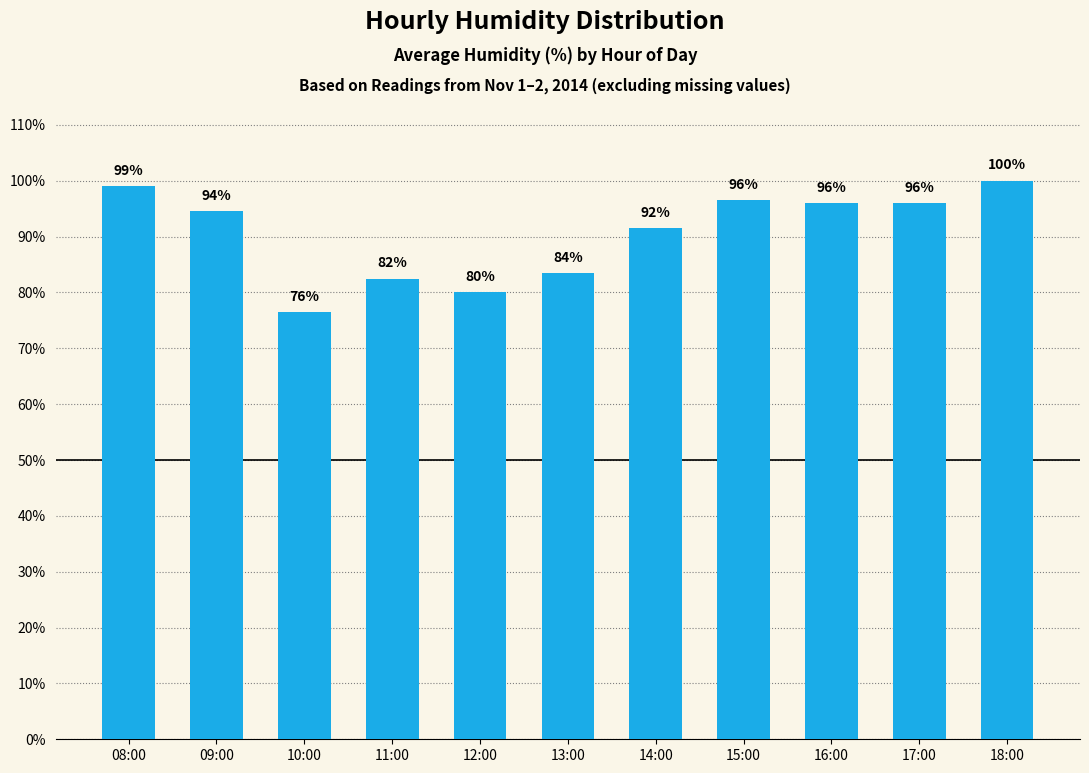

What value does the data have at 18:00?

100.0